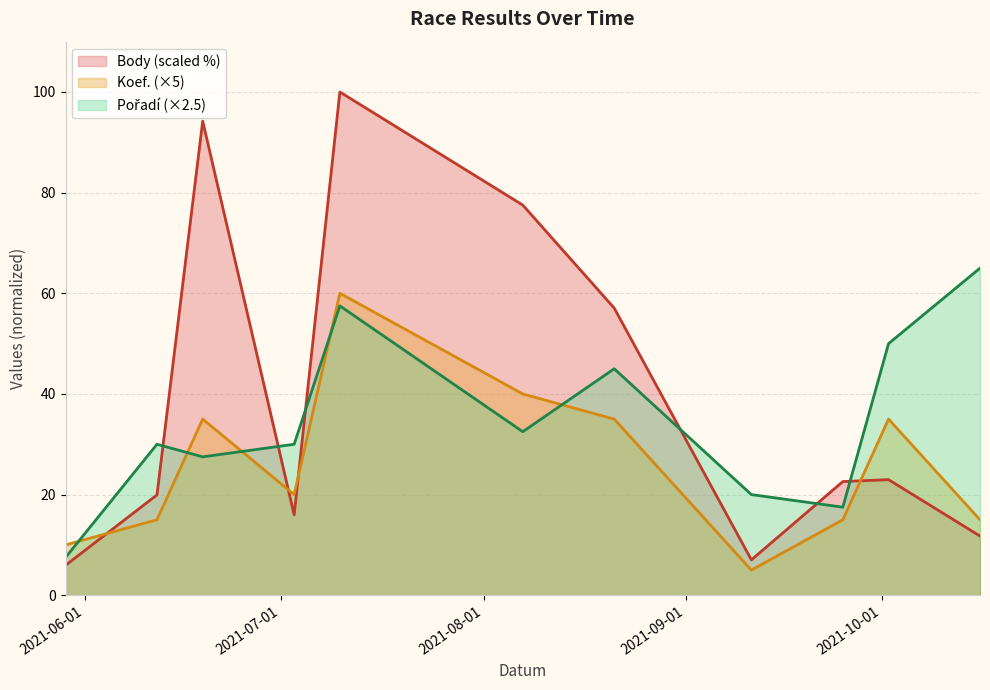

Reading right to left, transcribe all the data shown in this chart.

Body: 2021-10-16=11.8	2021-10-02=23.0	2021-09-25=22.6	2021-09-11=7.0	2021-08-21=57.1	2021-08-07=77.5	2021-07-10=100.0	2021-07-03=16.0	2021-06-19=94.2	2021-06-12=19.9	2021-05-29=5.9
Koef.: 2021-10-16=15.0	2021-10-02=35.0	2021-09-25=15.0	2021-09-11=5.0	2021-08-21=35.0	2021-08-07=40.0	2021-07-10=60.0	2021-07-03=20.0	2021-06-19=35.0	2021-06-12=15.0	2021-05-29=10.0
Pořadí: 2021-10-16=65.0	2021-10-02=50.0	2021-09-25=17.5	2021-09-11=20.0	2021-08-21=45.0	2021-08-07=32.5	2021-07-10=57.5	2021-07-03=30.0	2021-06-19=27.5	2021-06-12=30.0	2021-05-29=7.5